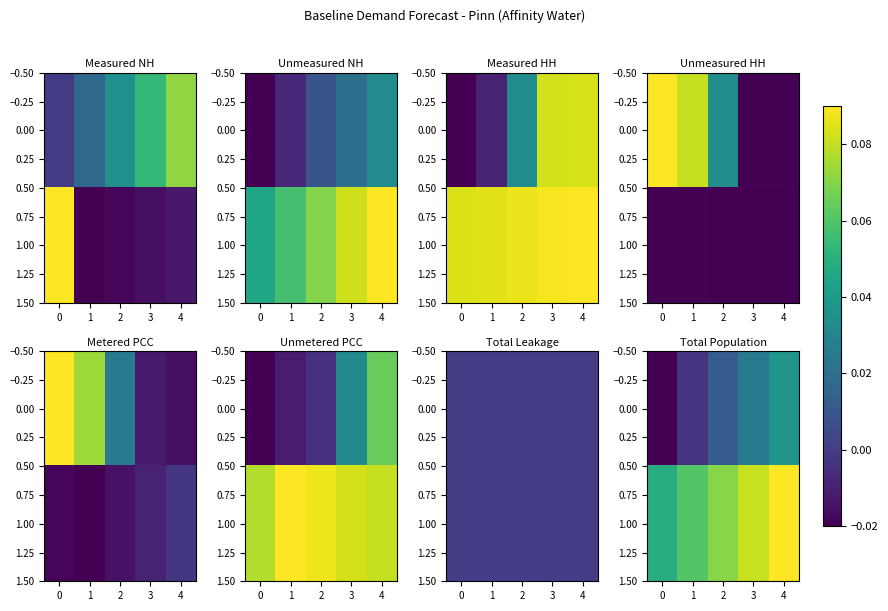

Rank the series at 4 from lowest to highest value.

0.00, 1.00